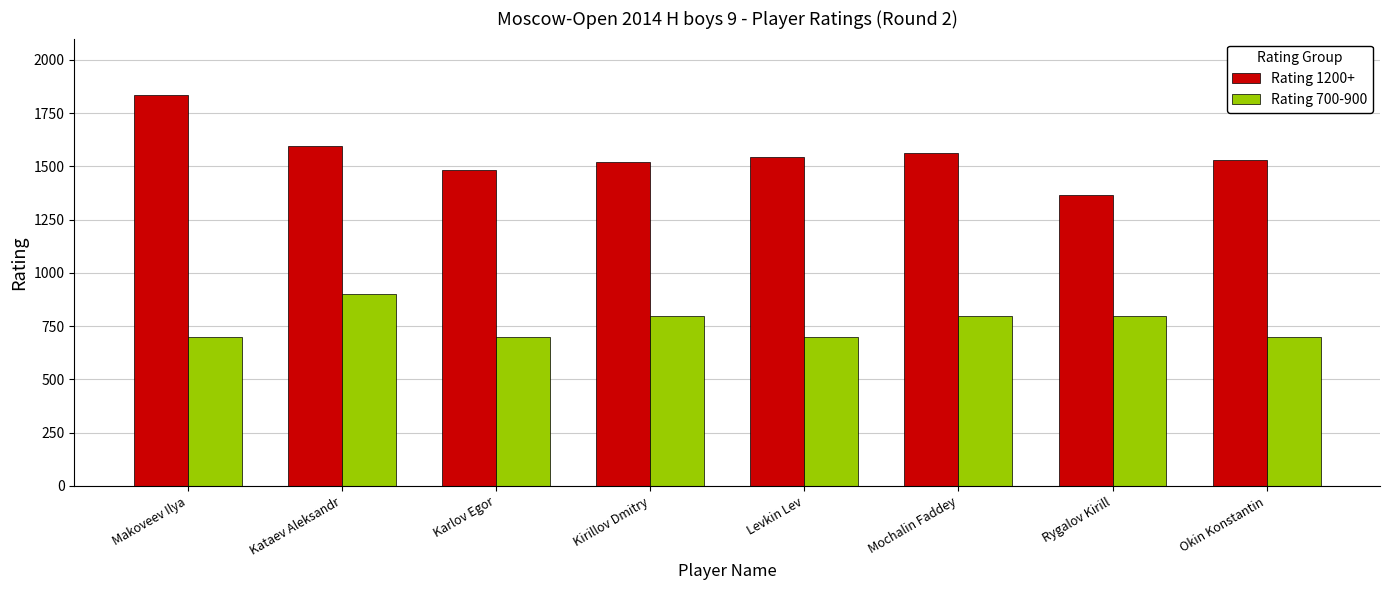

What are all the series names shown in the legend?

Rating 1200+, Rating 700-900